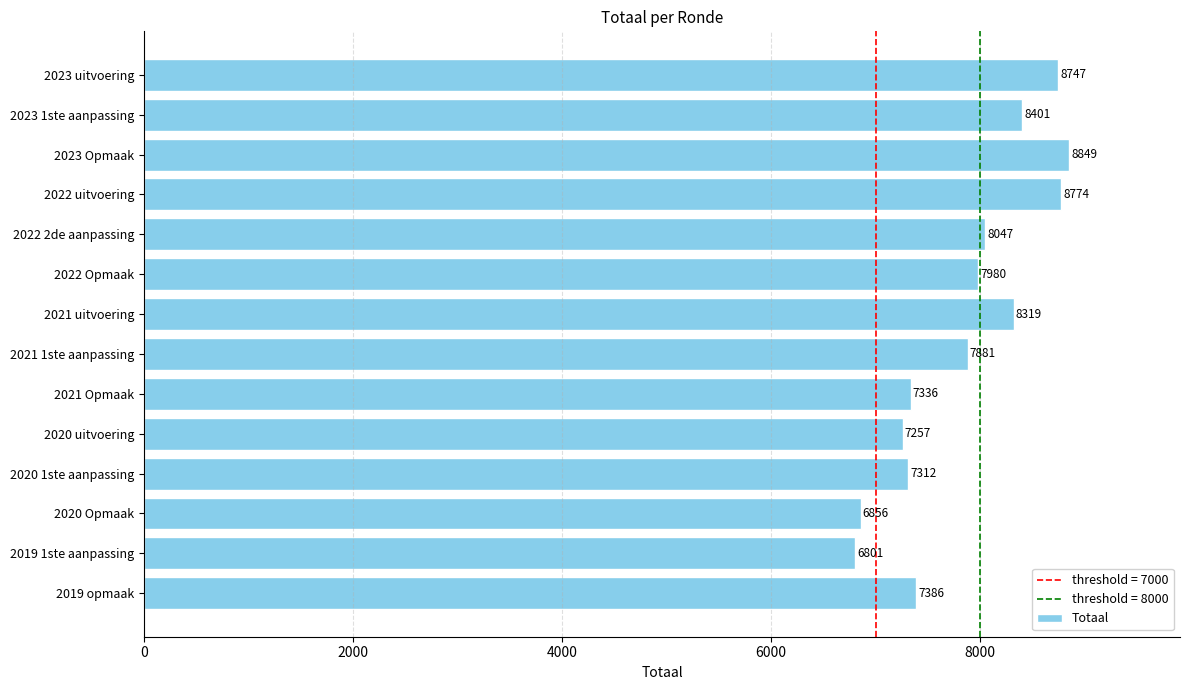

What is the difference between the second highest and minimum values?

1973